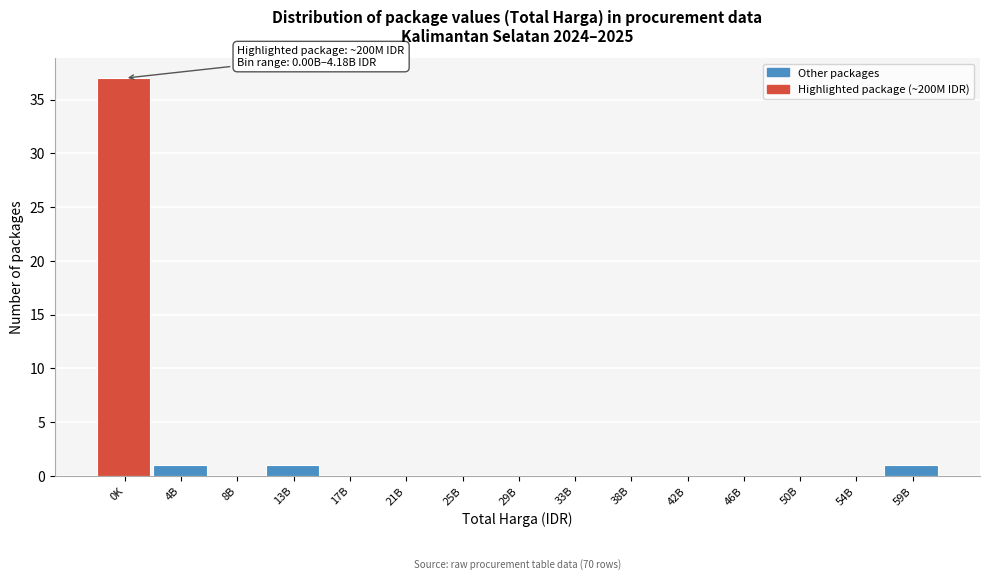

Reading right to left, transcribe all the data shown in this chart.

59B=1	54B=0	50B=0	46B=0	42B=0	38B=0	33B=0	29B=0	25B=0	21B=0	17B=0	13B=1	8B=0	4B=1	0K=37